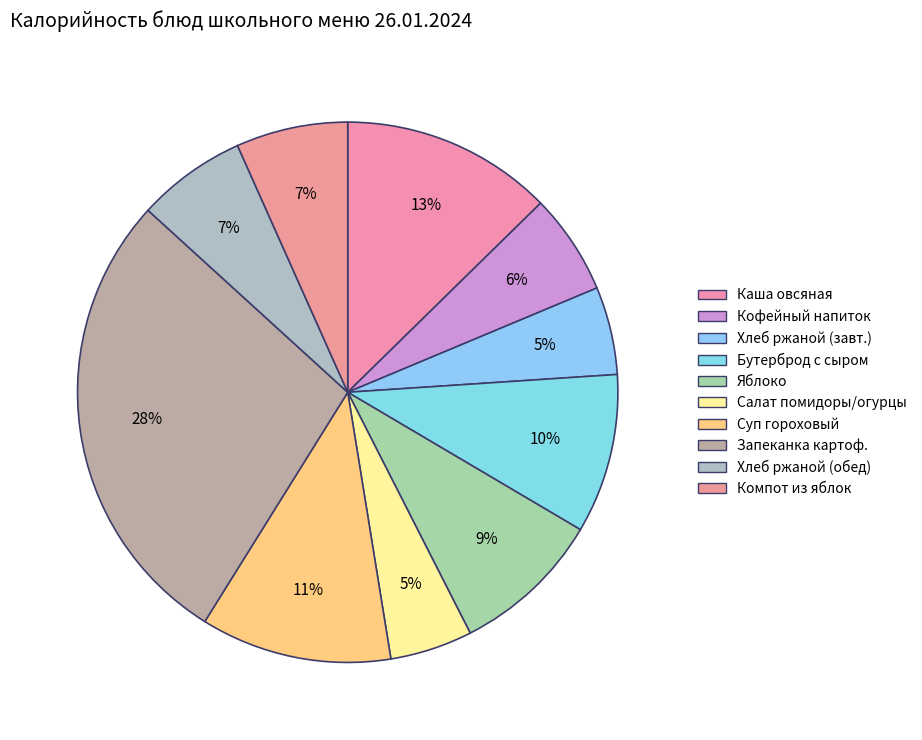

Which slice is the smallest?

салат из свежих помидор и огурцов